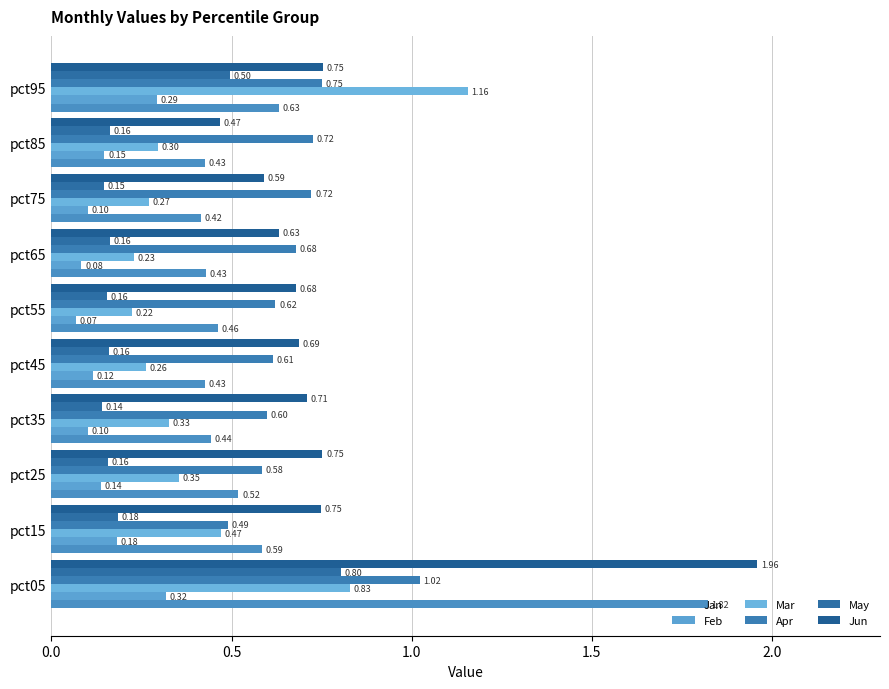

Count the number of categories in the chart.

10